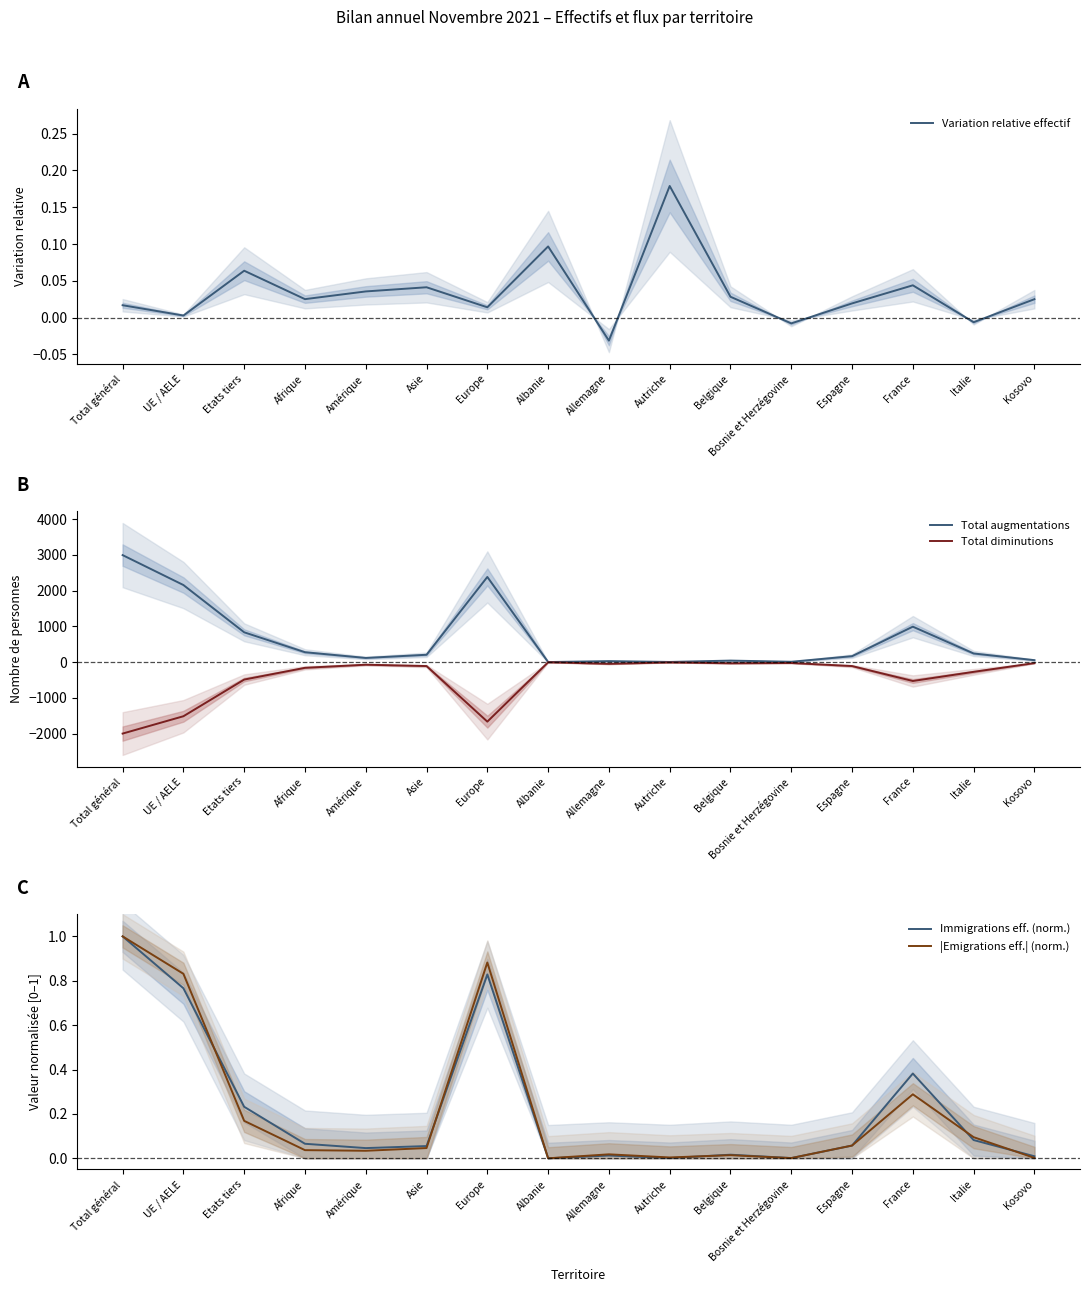

What is the sum of all Total diminutions values?

-7011